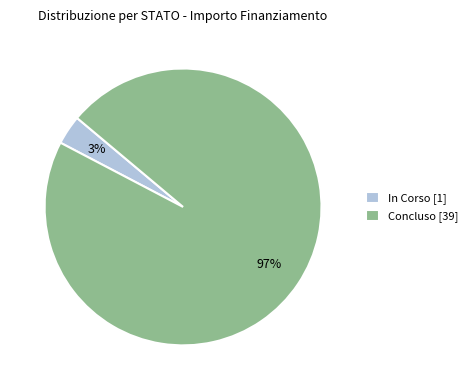

The In Corso [1] slice represents 3% of the pie. True or false?

True